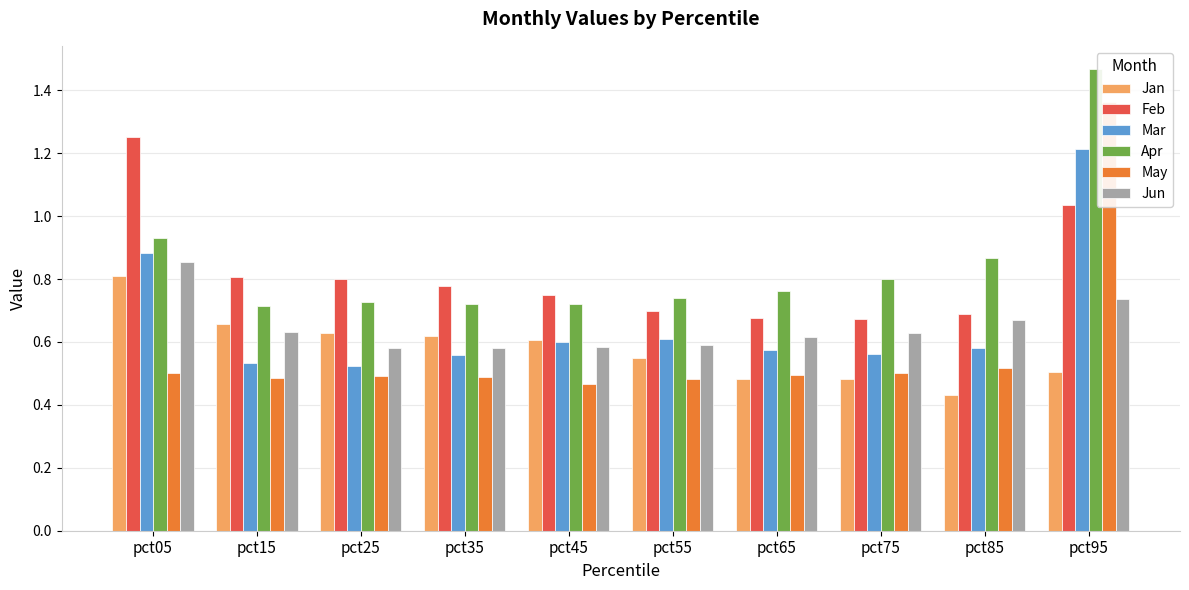

What is the minimum value for Apr?

0.7